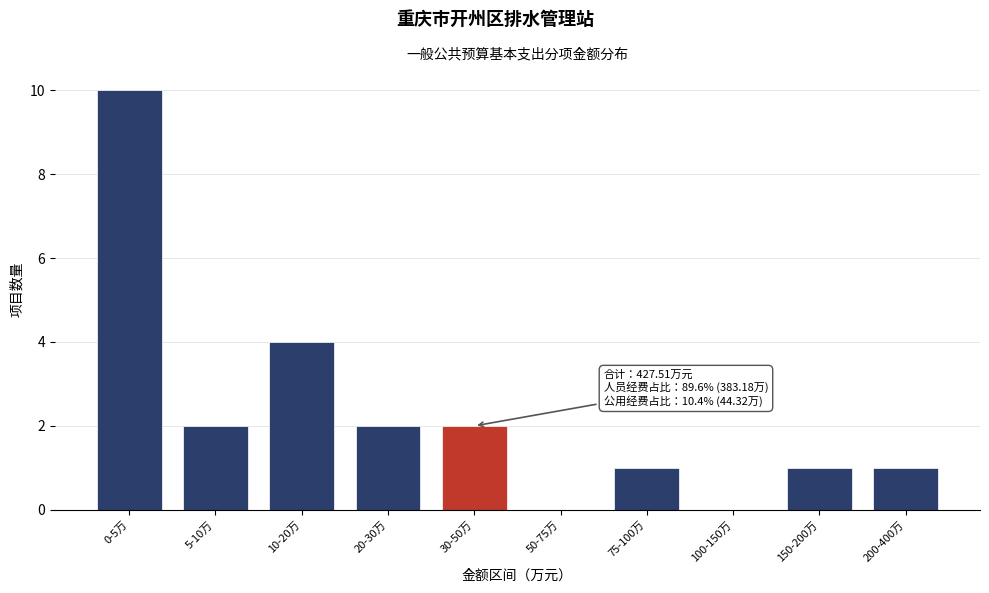

Reading left to right, list all the values displayed in this chart.

0-5万=10	5-10万=2	10-20万=4	20-30万=2	30-50万=2	50-75万=0	75-100万=1	100-150万=0	150-200万=1	200-400万=1